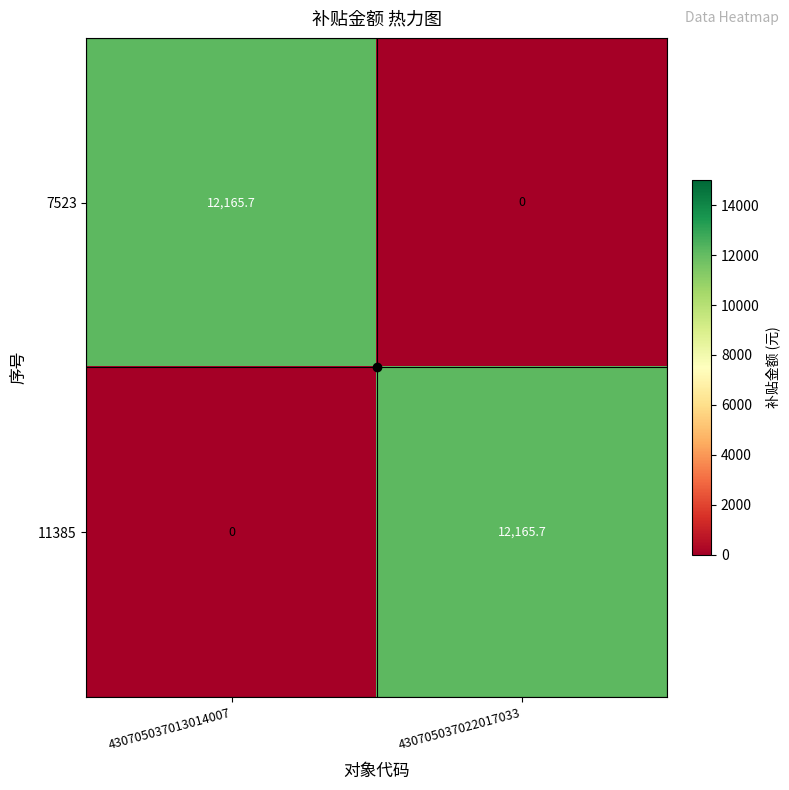

List the labels in order of 11385 value, largest first.

430705037022017033, 430705037013014007